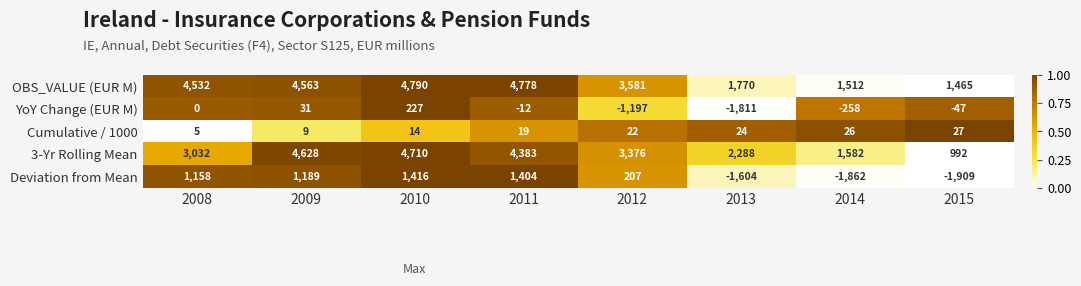

What is the maximum value shown in the chart?

4790